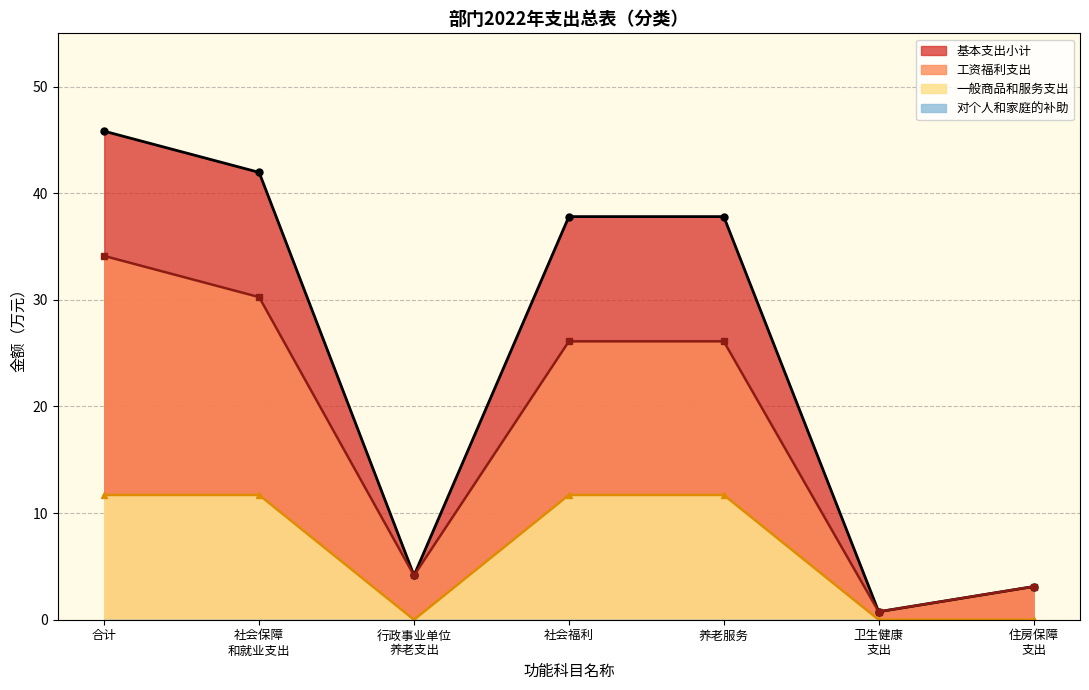

The value of 基本支出小计 at 合计 is 23.8. True or false?

False